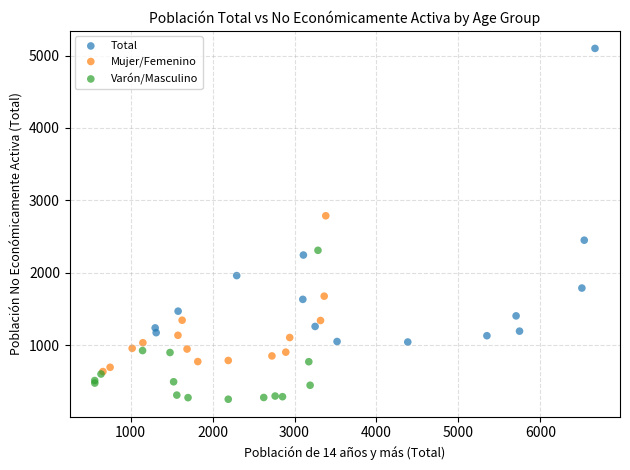

Which series has the largest Y range (max minus min)?

Total